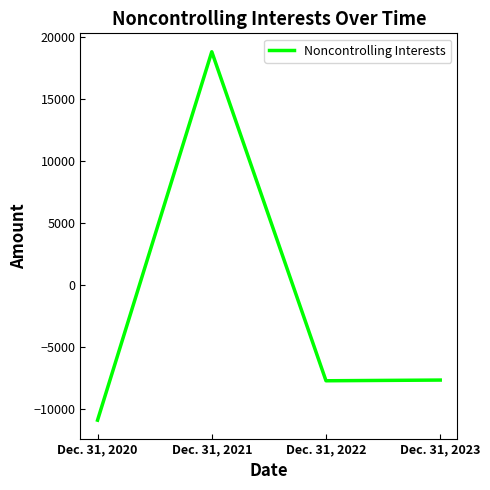

At which category does the chart reach its peak across all series?

Dec. 31, 2021